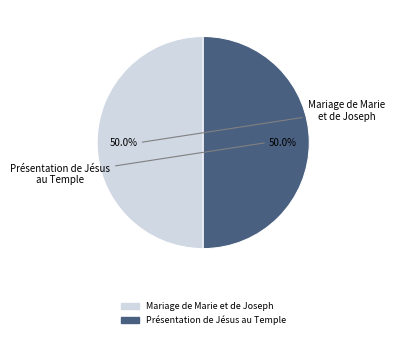

Which category has the smallest portion of the pie?

Présentation de Jésus au Temple